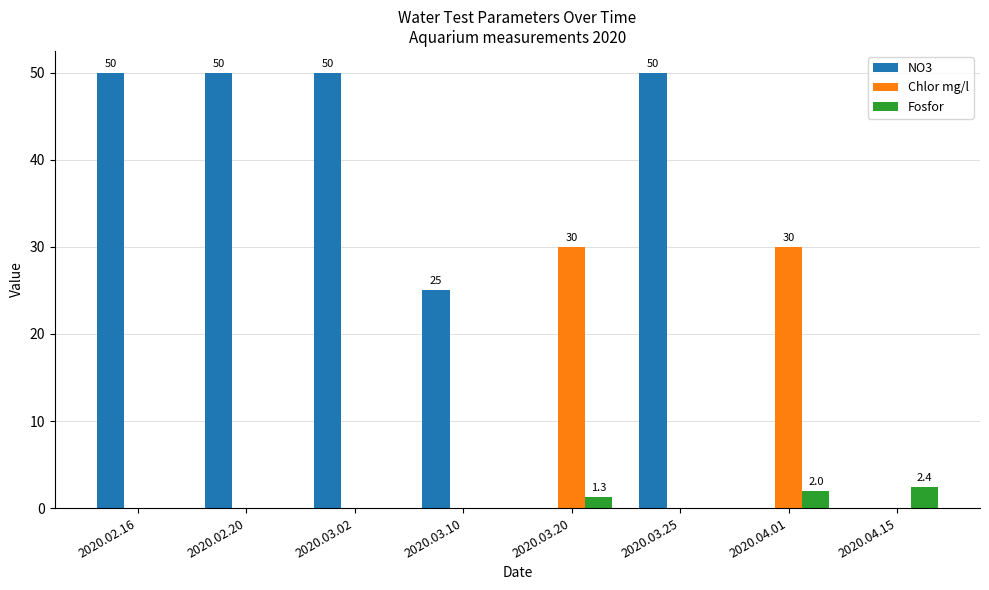

What is the total value across all series at 2020.02.16?

50.0